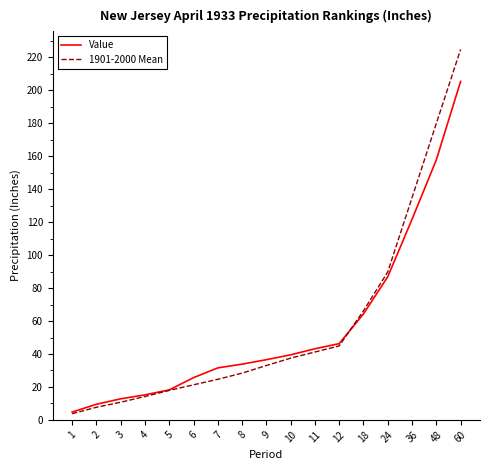

Is this an area chart (filled region under the line)?

No